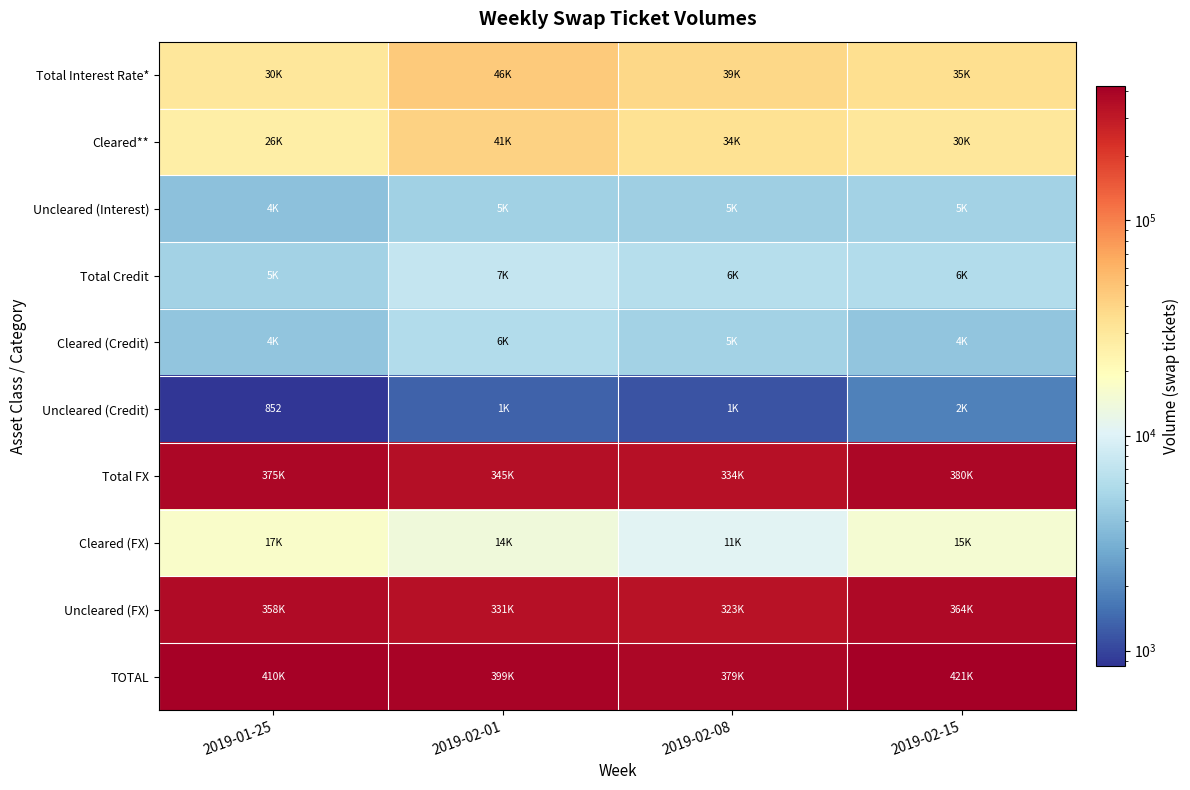

Is it true that Uncleared (Credit) equals 466 at 2019-01-25?

False